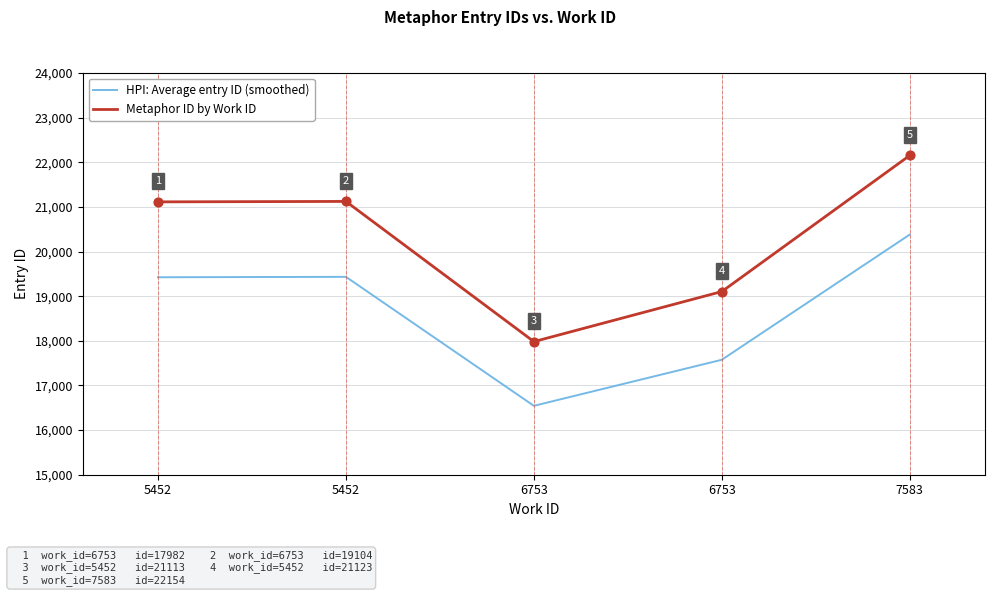

How many lines are shown in the chart?

2